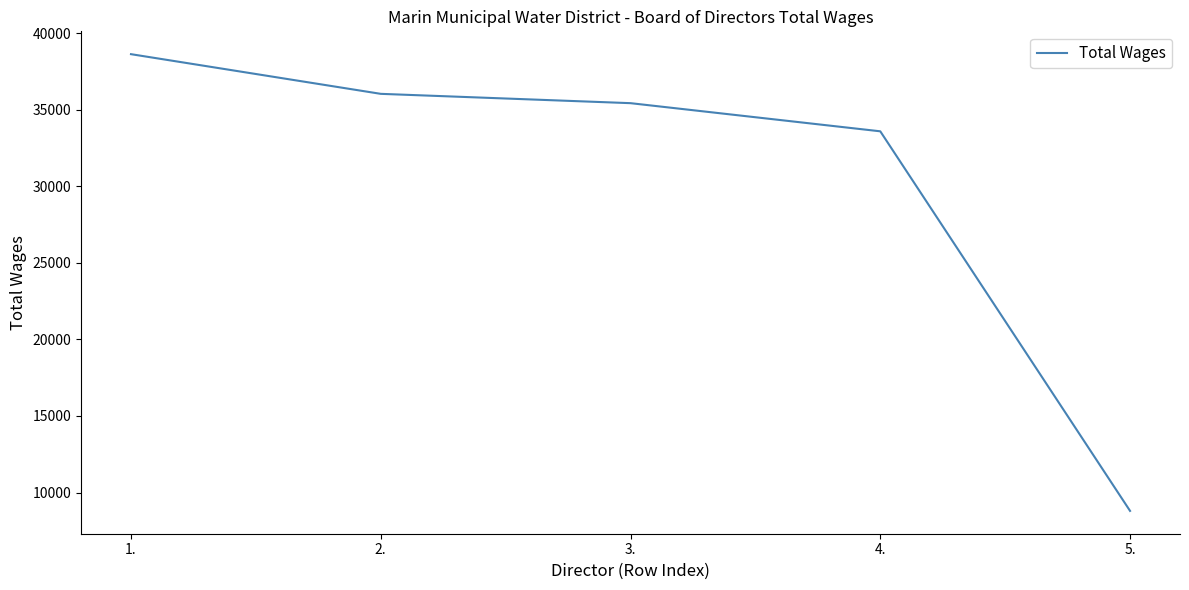

Which has a higher value, 3. or 1.?

1.